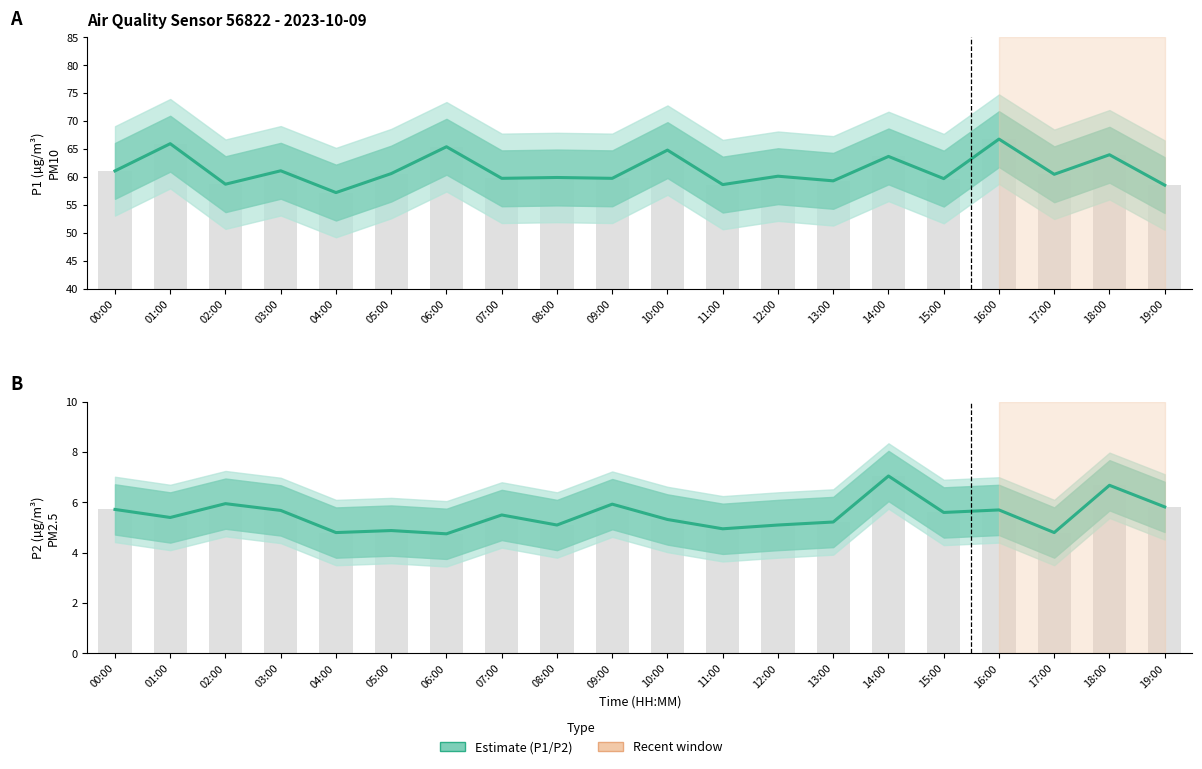

Between 01:00 and 16:00, which is larger?

16:00